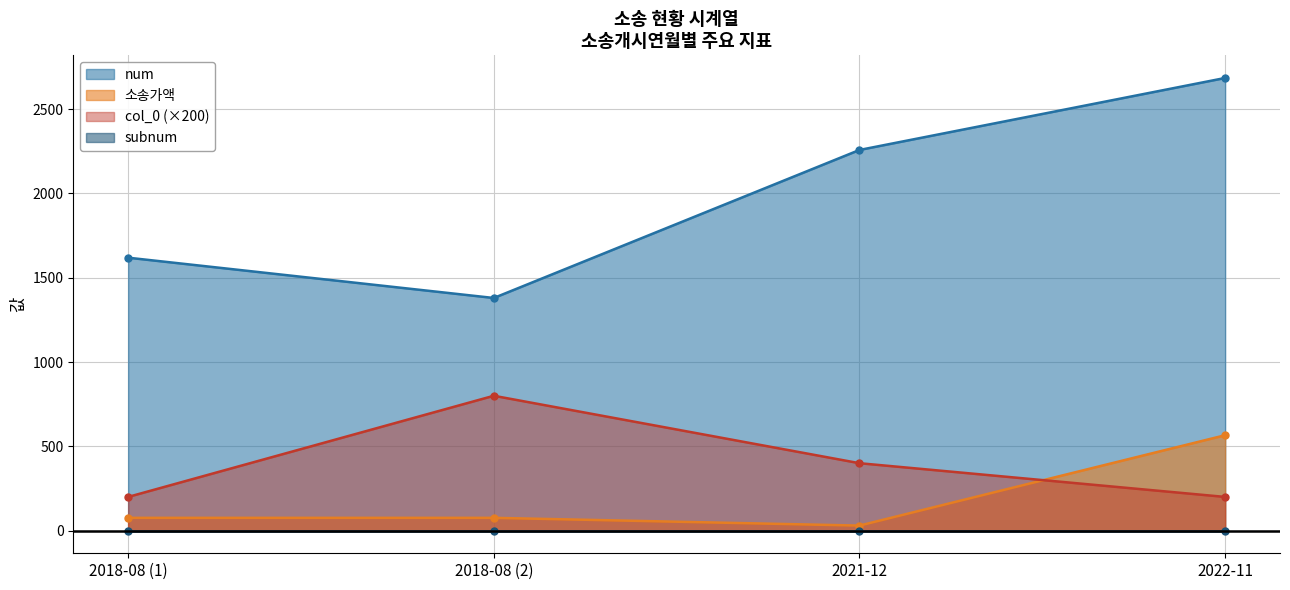

Is the value of subnum at 2021-12 greater than the value of num at 2022-11?

No